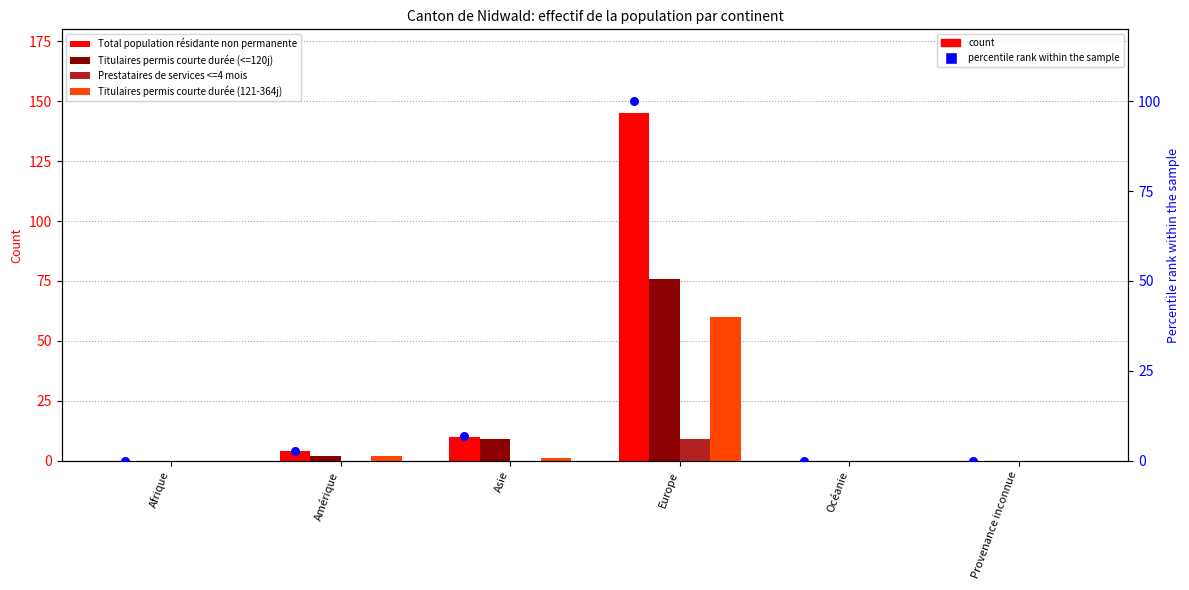

Which series reaches the maximum Y coordinate?

Total population résidante non permanente